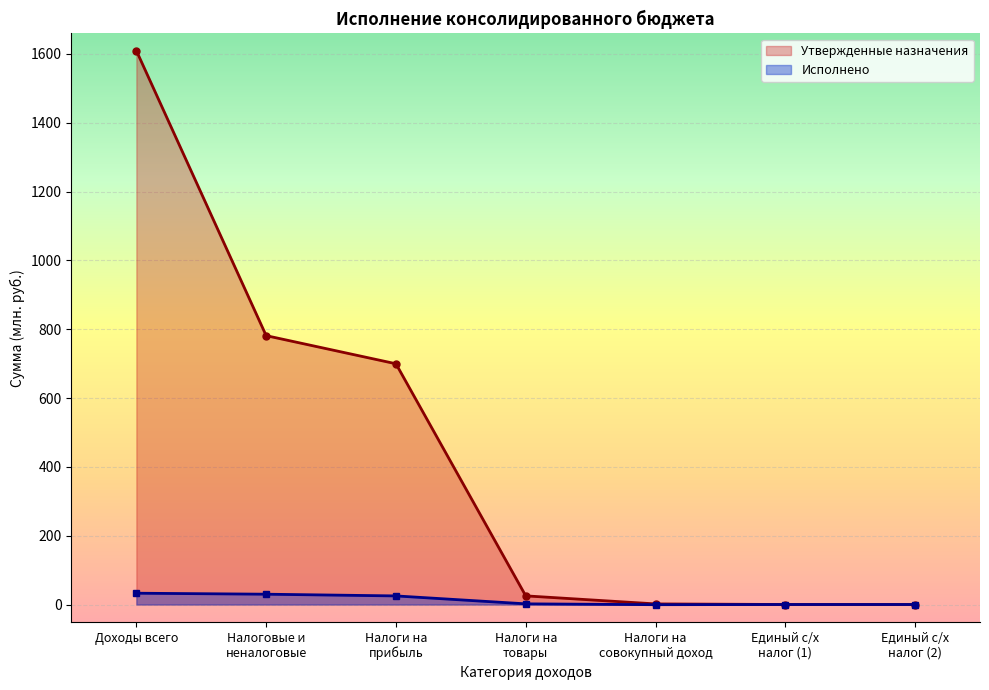

What position from the left is Налоги на
прибыль?

3